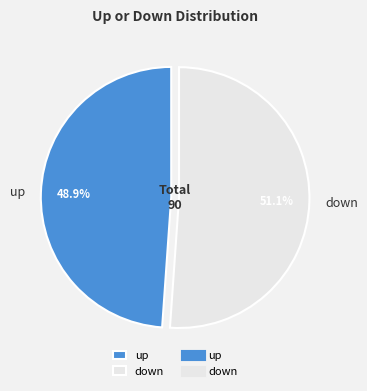

Does down account for over 50% of the chart?

Yes